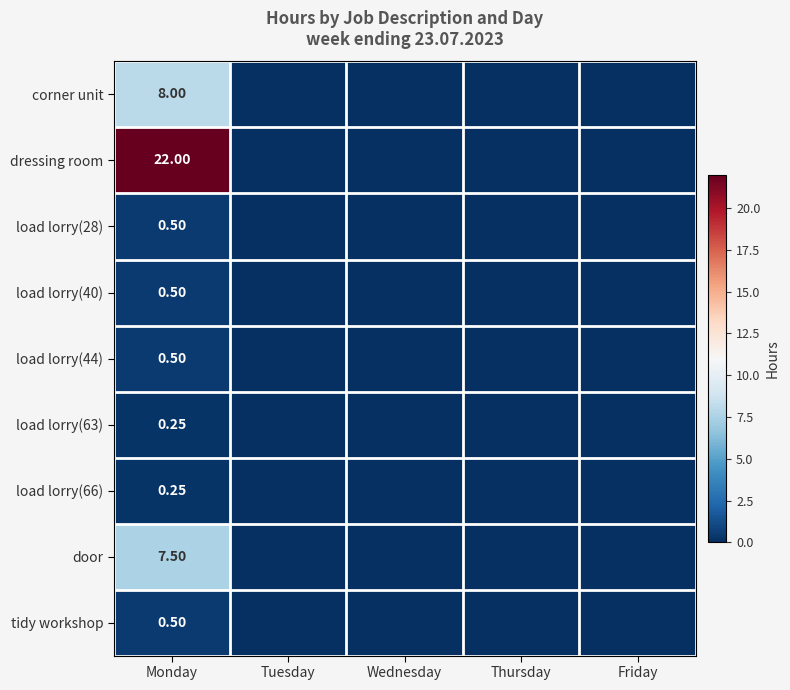

Which has a higher value, Wednesday or Tuesday?

Wednesday